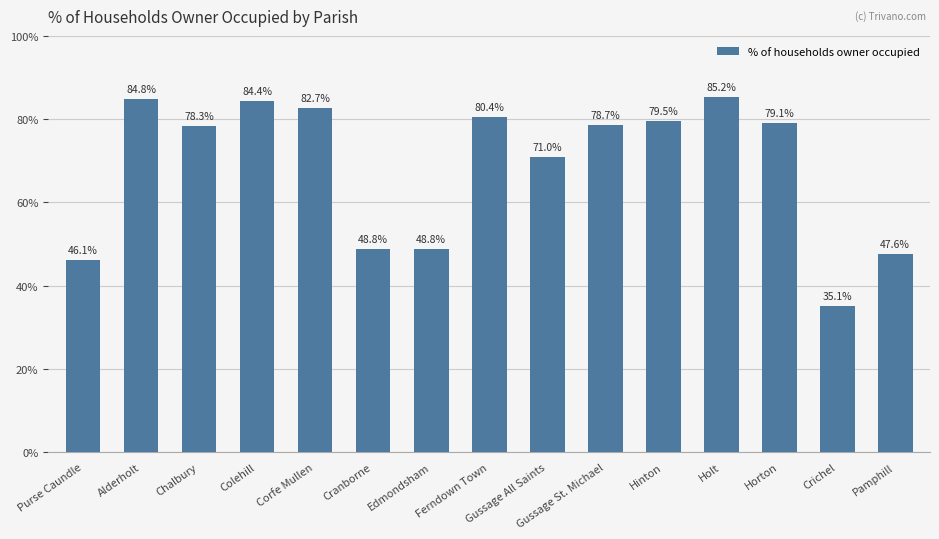

What is the ratio of the value at Cranborne to the value at Alderholt?

0.6